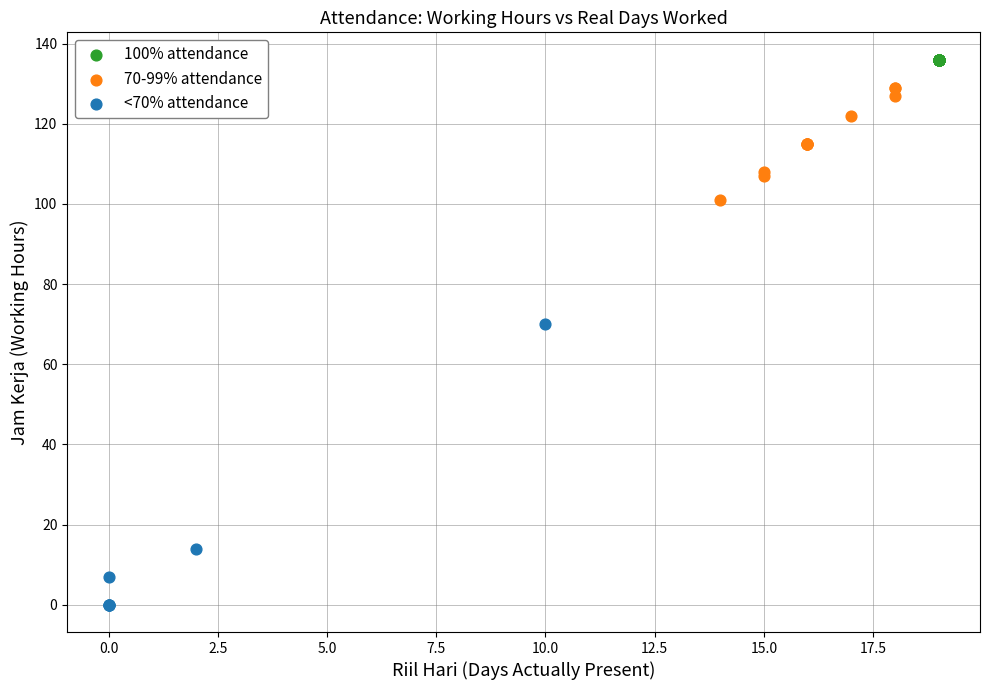

Which series reaches the maximum Y coordinate?

100% attendance